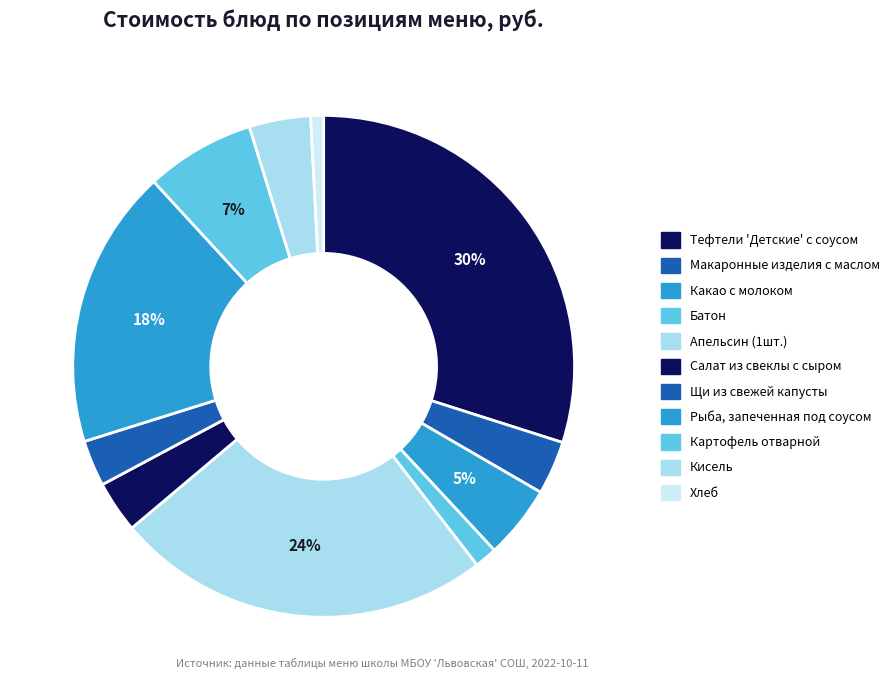

Combined, what portion of the pie is Какао с молоком and Макаронные изделия с маслом?

8.2%